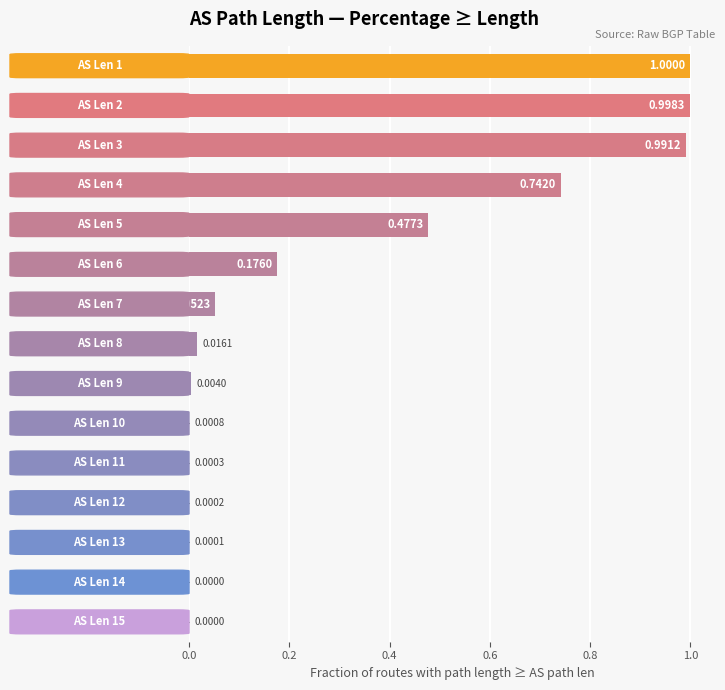

What is the sum of all values?

4.5